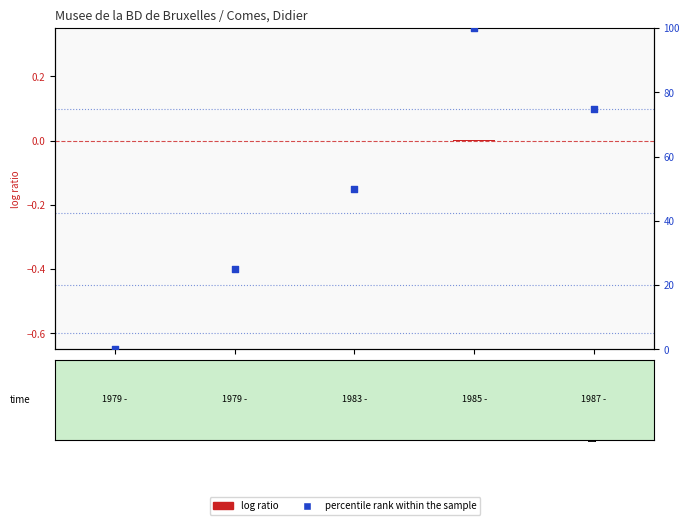

What are all the series names shown in the legend?

log ratio, percentile rank within the sample